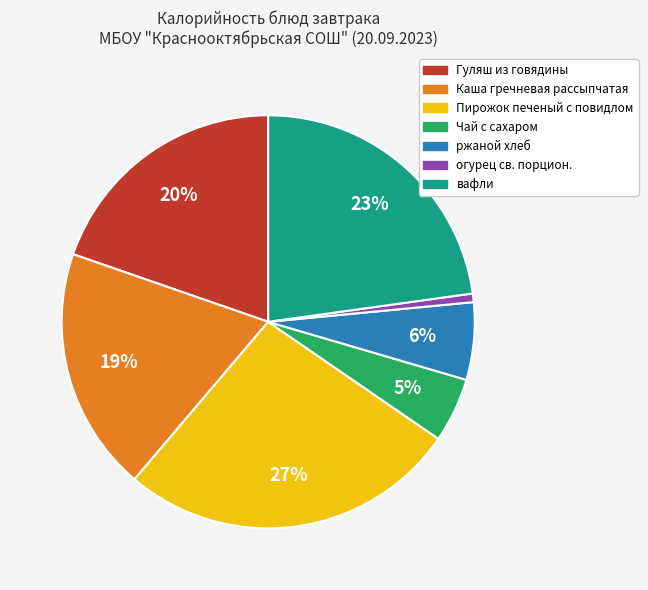

What percentage is the Чай с сахаром slice, to the nearest percent?

5%